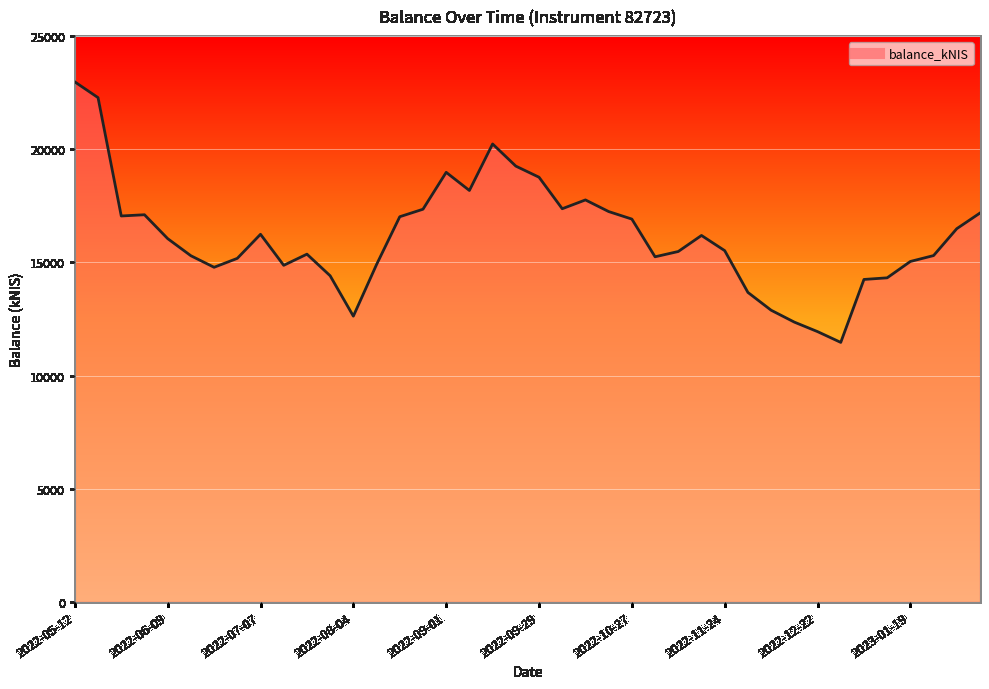

Does the chart display data point markers on the line(s)?

No